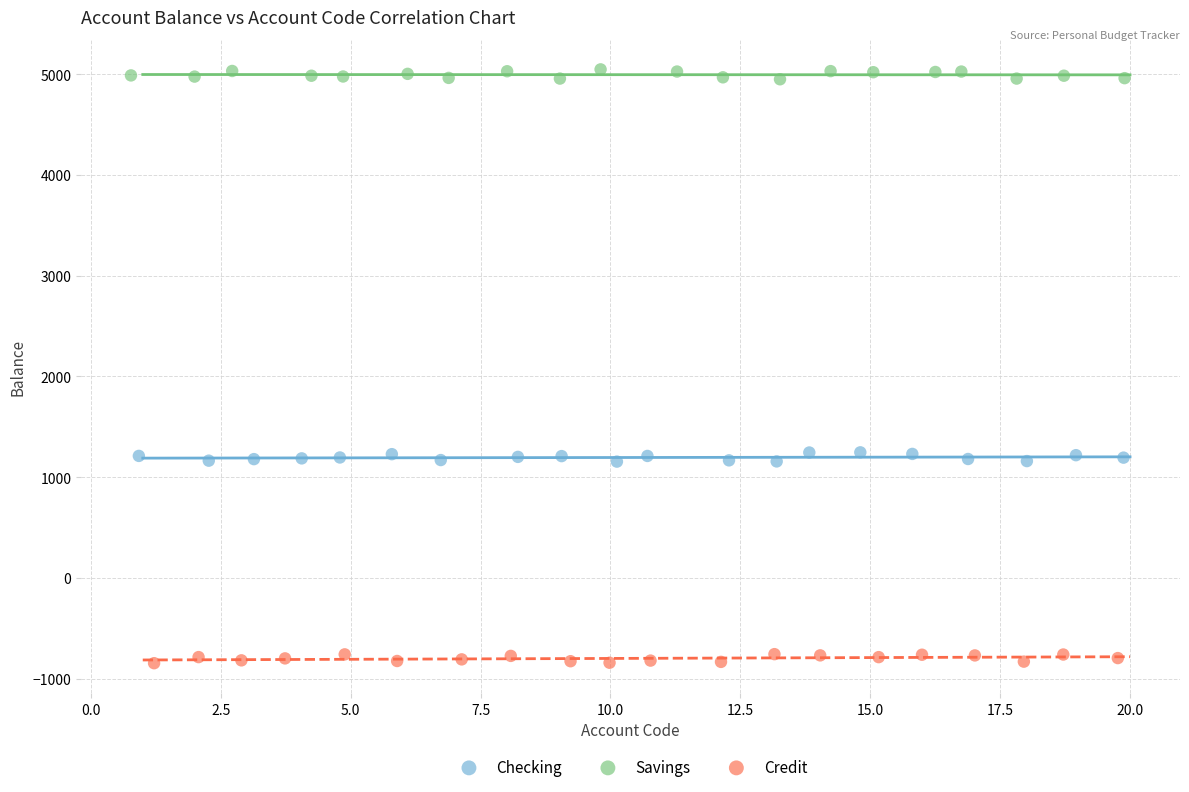

Which series reaches the minimum Y coordinate?

Credit